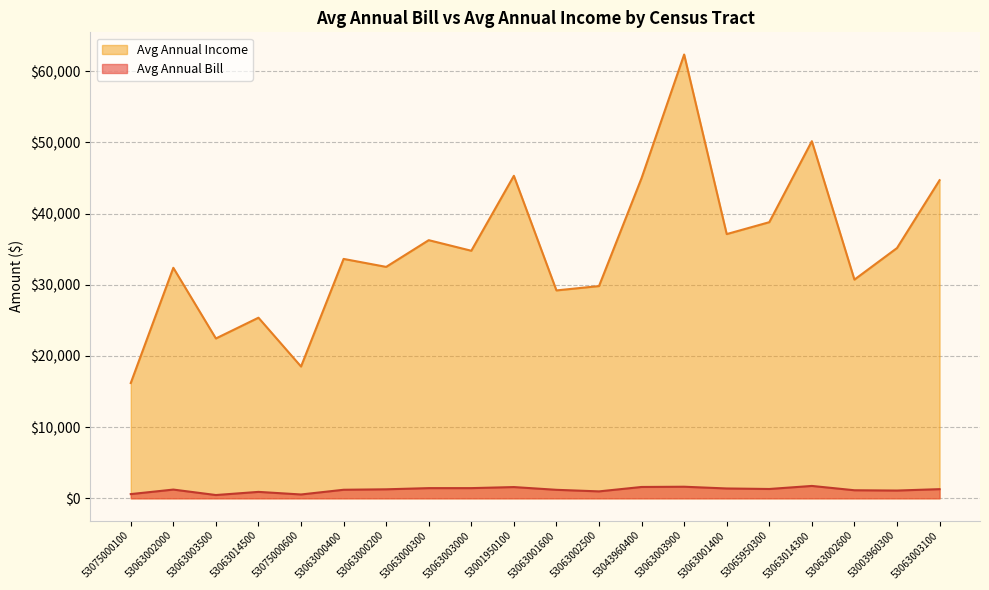

What is the label of the 7th point from the left?

53063000200